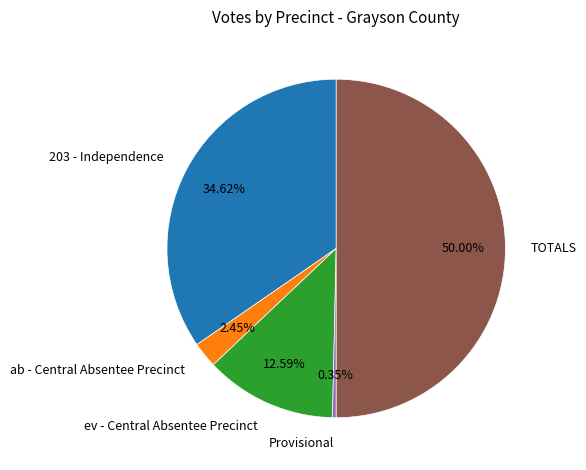

To the nearest percent, what is the average slice percentage?

20%